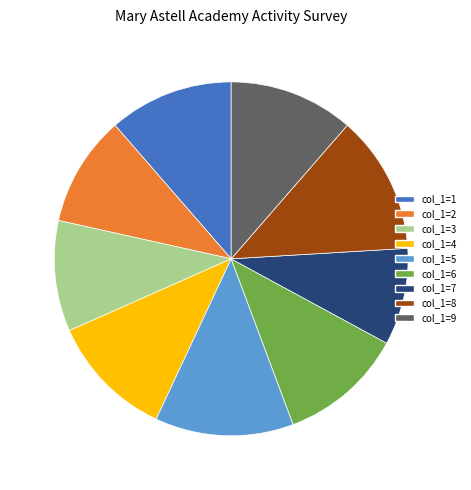

Is there a majority slice in this chart?

No